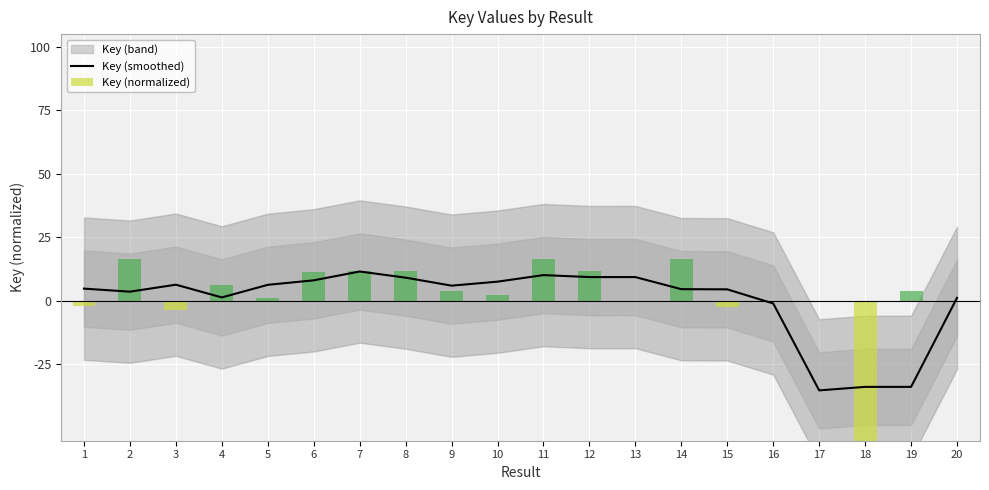

The value of Key (smoothed) at 11 is 10.2. True or false?

True